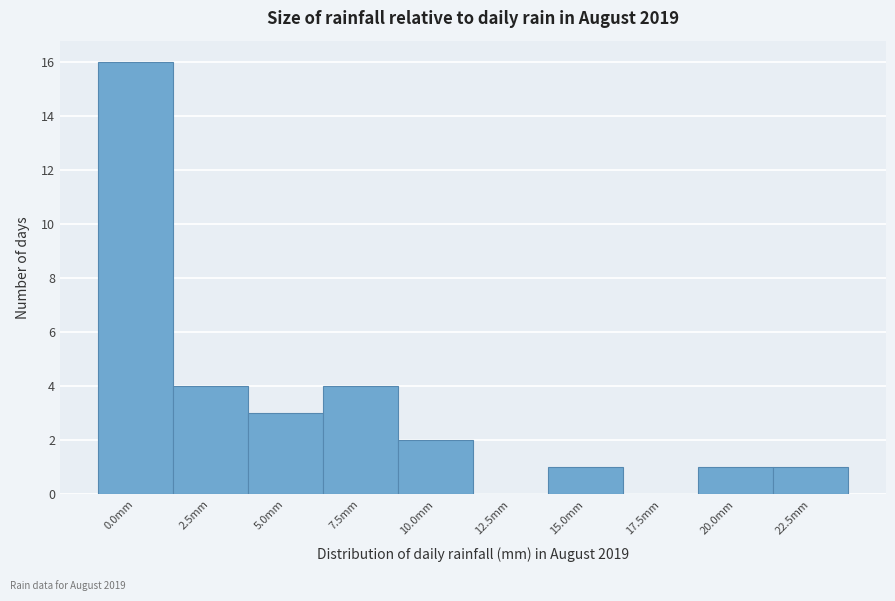

Reading left to right, list all the values displayed in this chart.

0.0mm=16	2.5mm=4	5.0mm=3	7.5mm=4	10.0mm=2	12.5mm=0	15.0mm=1	17.5mm=0	20.0mm=1	22.5mm=1